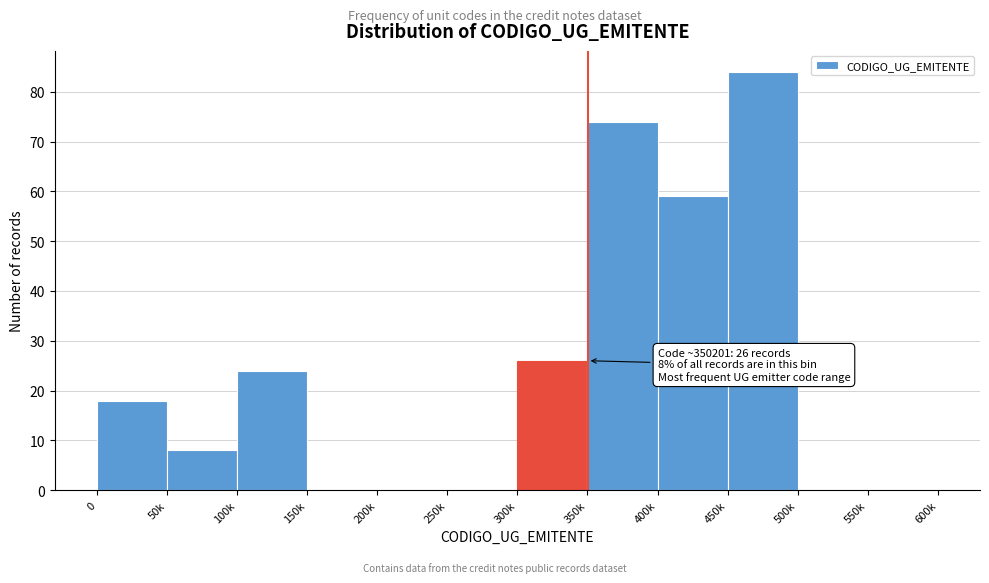

Reading right to left, what are all the values shown in this chart?

550k=0	500k=0	450k=84	400k=59	350k=74	300k=26	250k=0	200k=0	150k=0	100k=24	50k=8	0=18